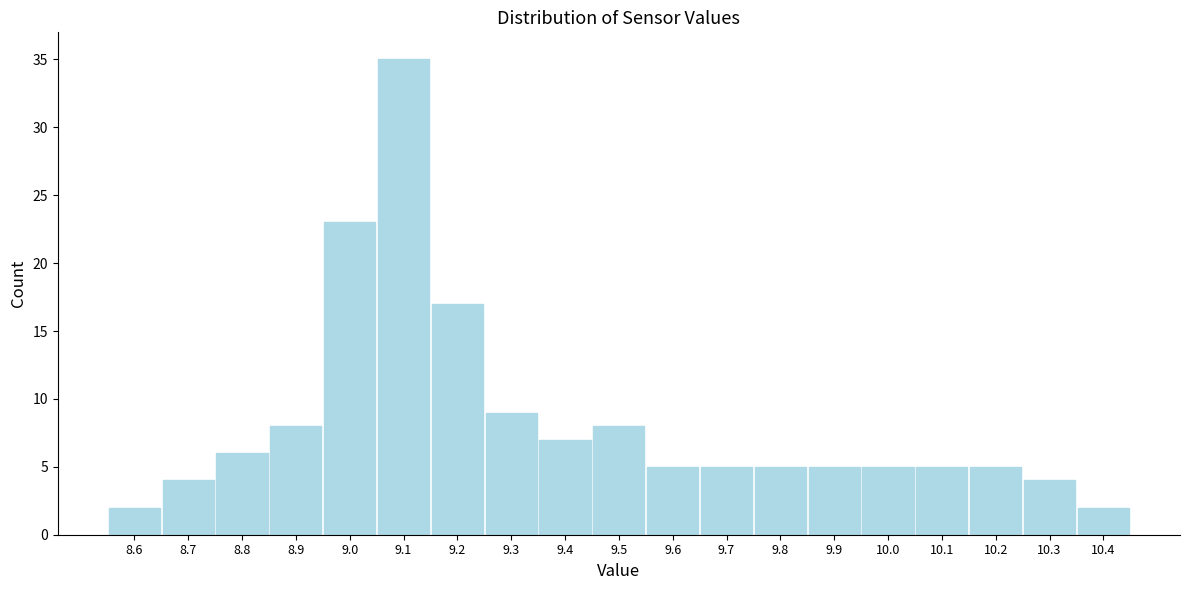

Reading left to right, extract all data points from this chart.

2	4	6	8	23	35	17	9	7	8	5	5	5	5	5	5	5	4	2